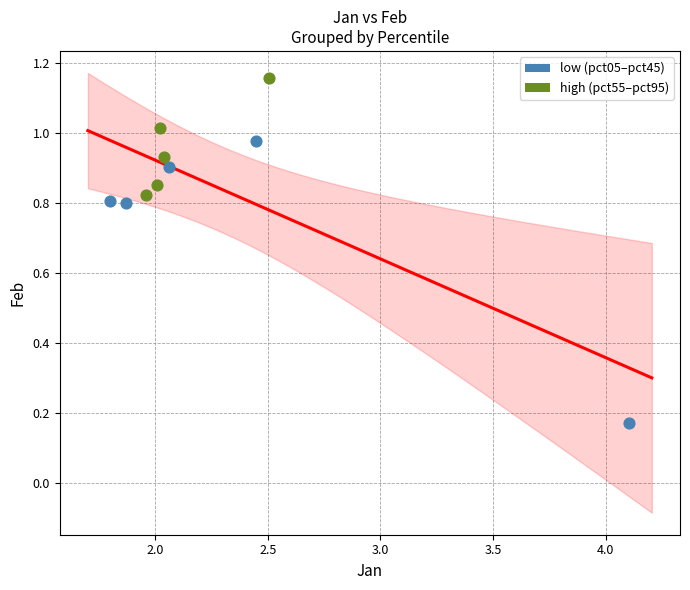

What are all the series names shown in the legend?

low (pct05–pct45), high (pct55–pct95)